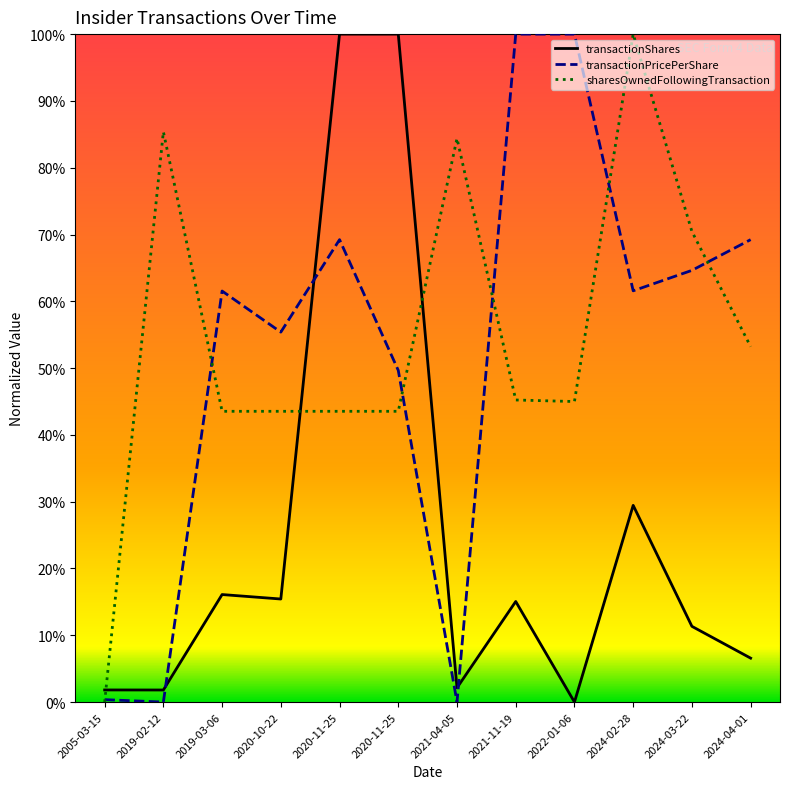

How many times do transactionShares and sharesOwnedFollowingTransaction cross each other?

3